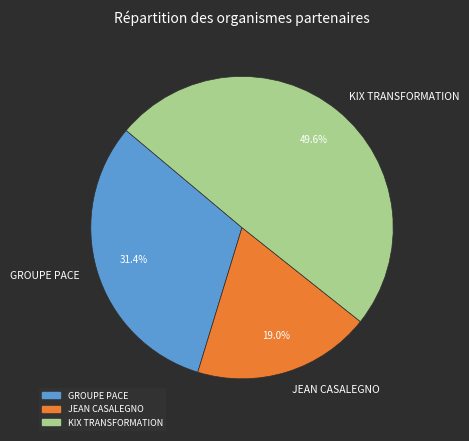

To the nearest percent, what portion does JEAN CASALEGNO represent?

19%